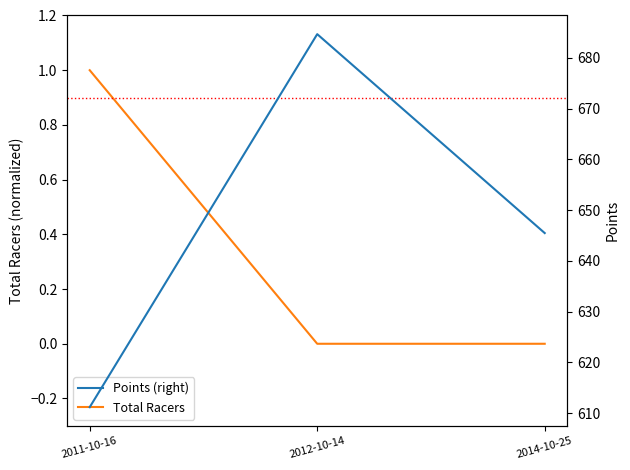

What is the lowest value of the Points (right) series?

611.2